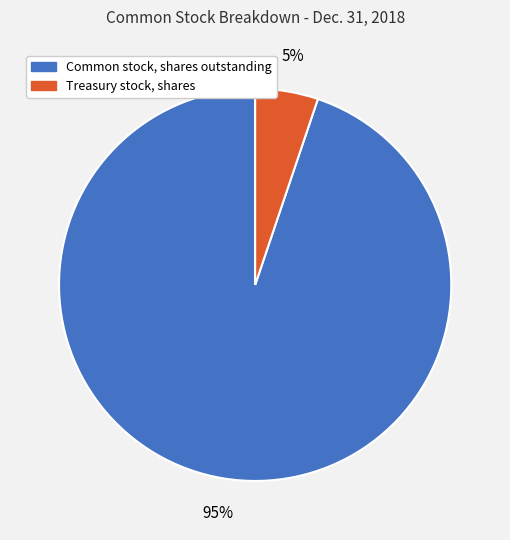

Rank the categories by value from highest to lowest.

Common stock, shares outstanding, Treasury stock, shares